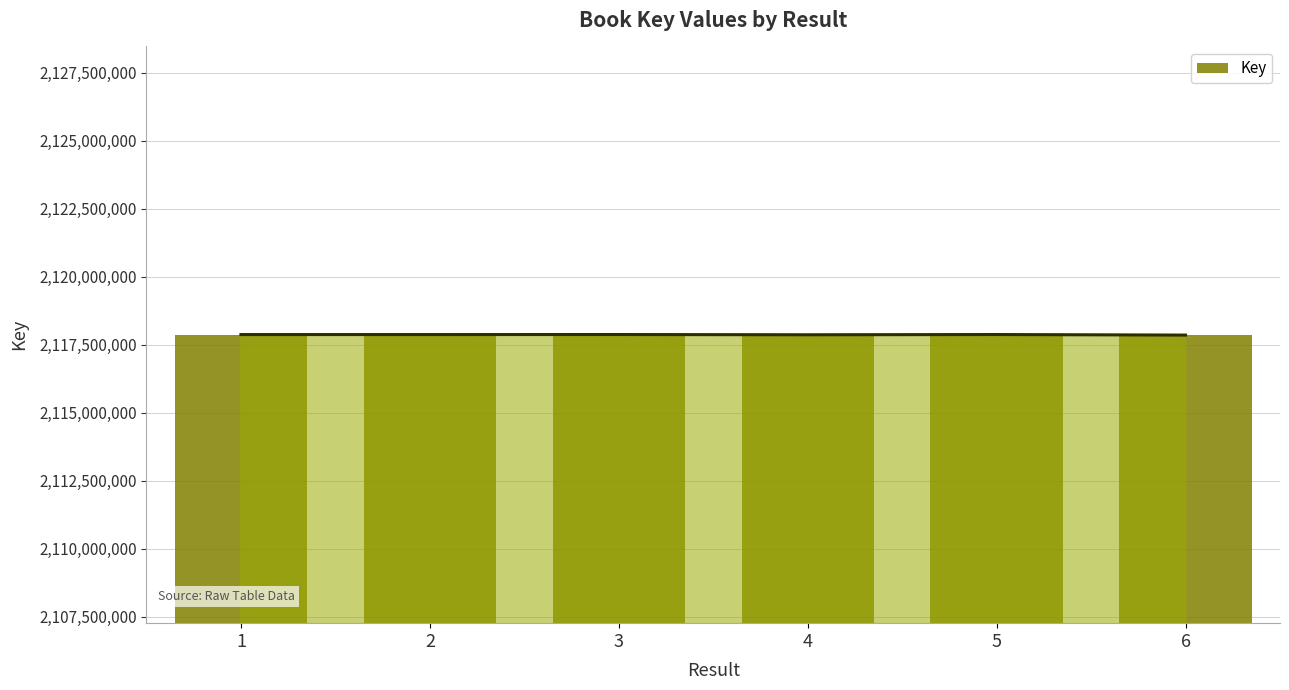

Reading right to left, what are all the values shown in this chart?

2117856987	2117877465	2117868660	2117877452	2117876346	2117876374